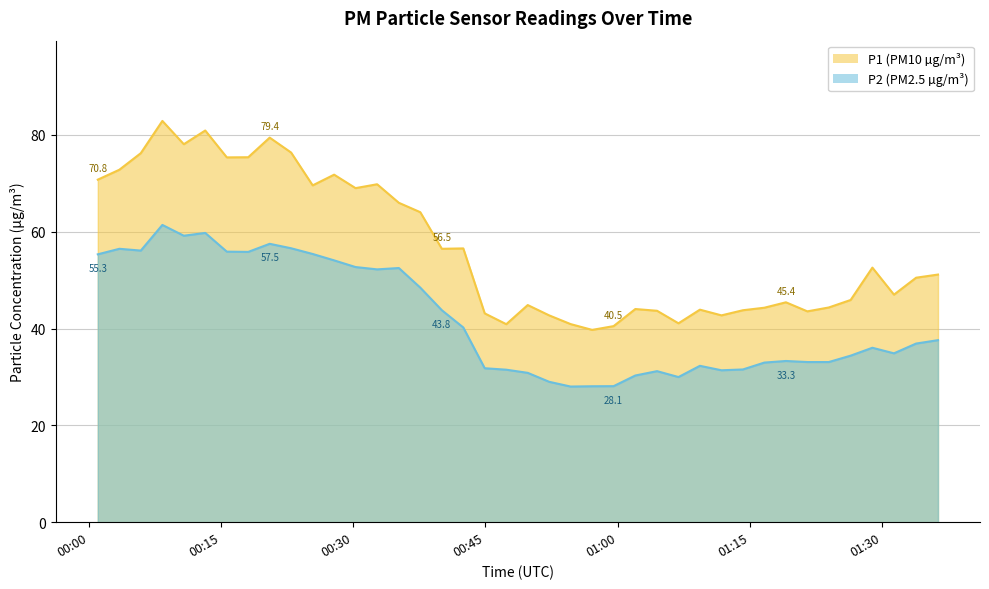

How many distinct data groups are displayed?

2